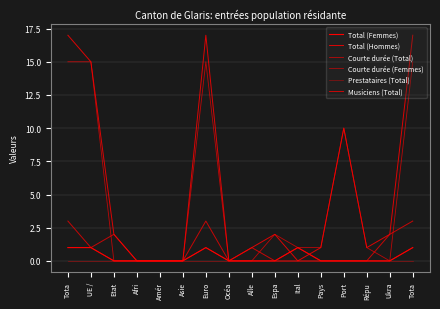

What is the difference between the Courte durée (Femmes) values at Port and Ital?

1